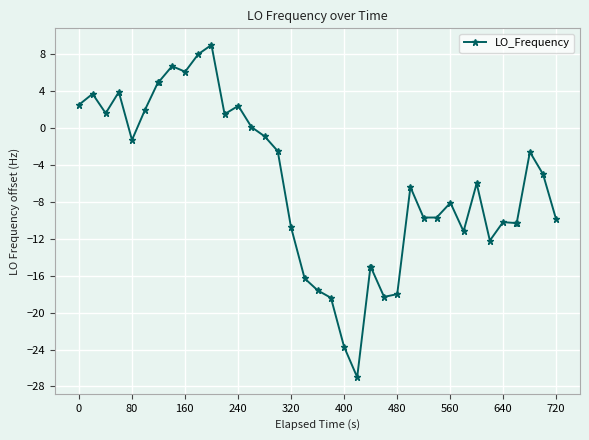

What is the smallest value displayed?

-27.0